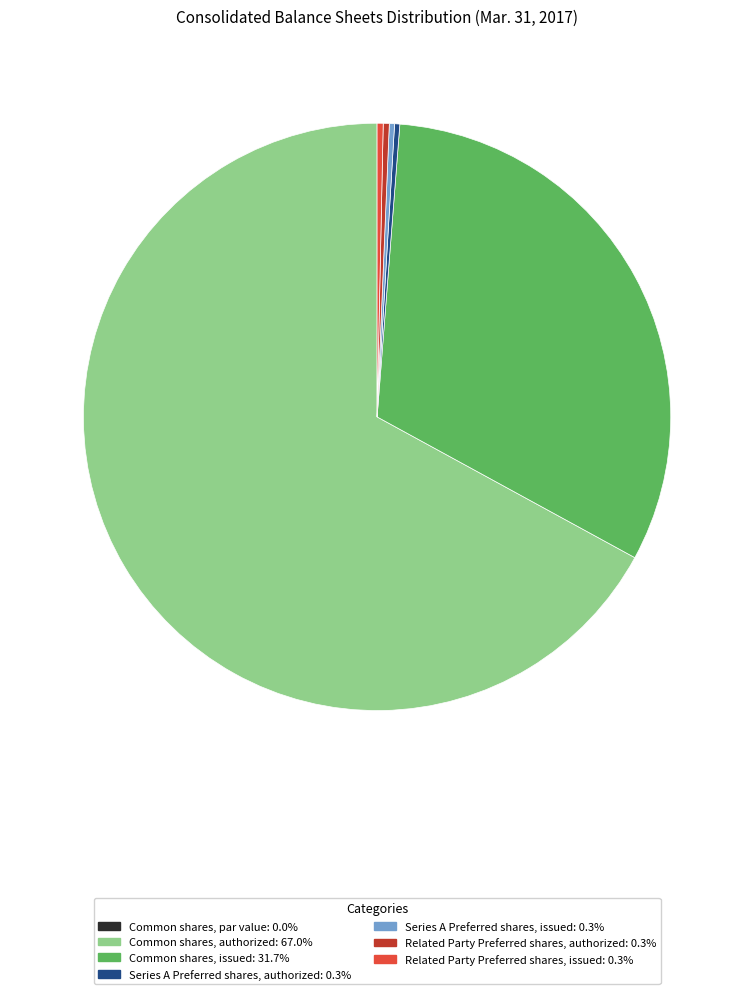

Is it true that Related Party Preferred shares, issued is 6% of the pie?

False